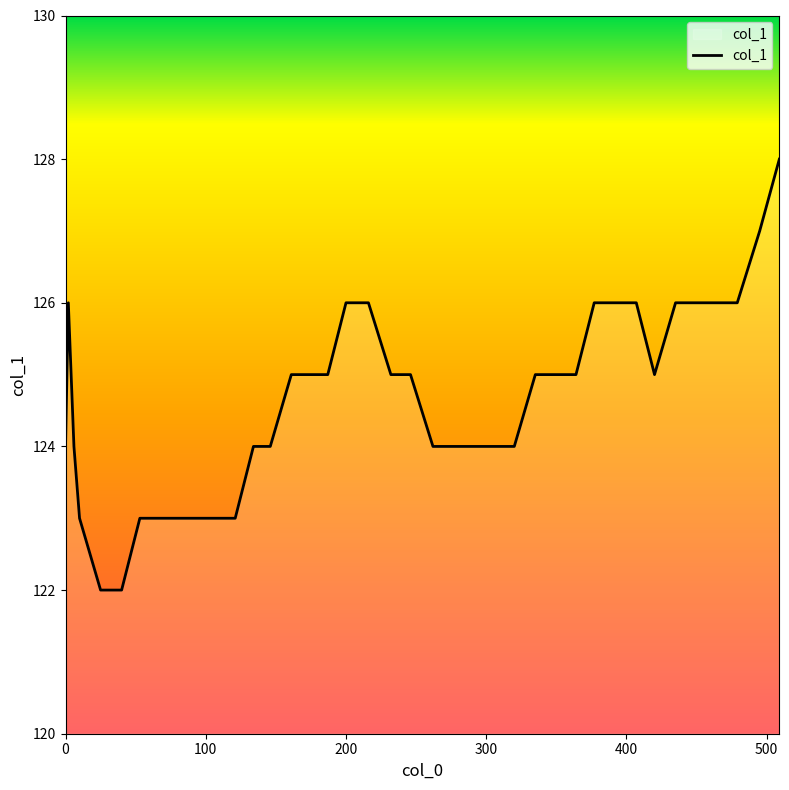

What is the difference between the maximum and minimum values?

6